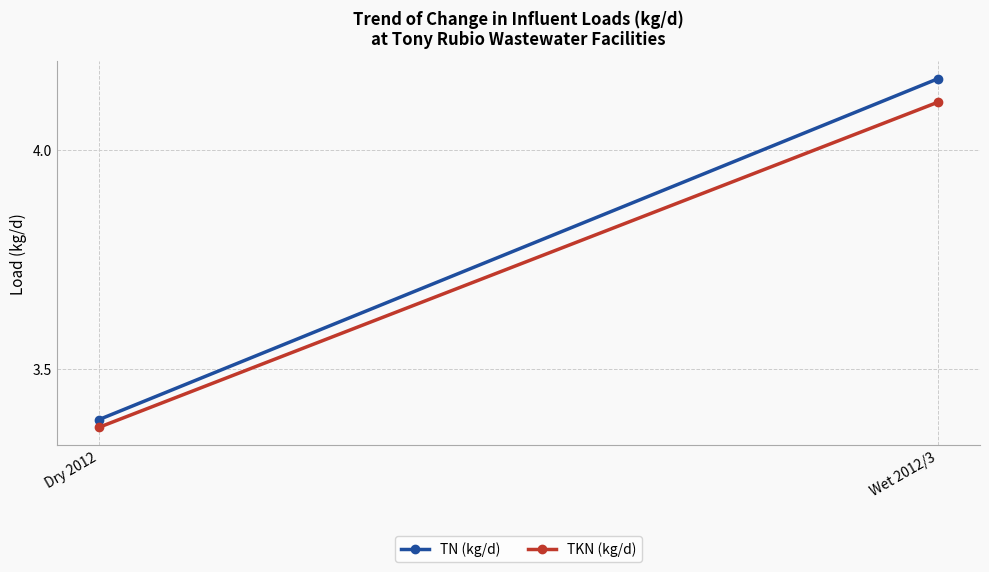

List the series in order of their peak value, highest first.

TN (kg/d), TKN (kg/d)